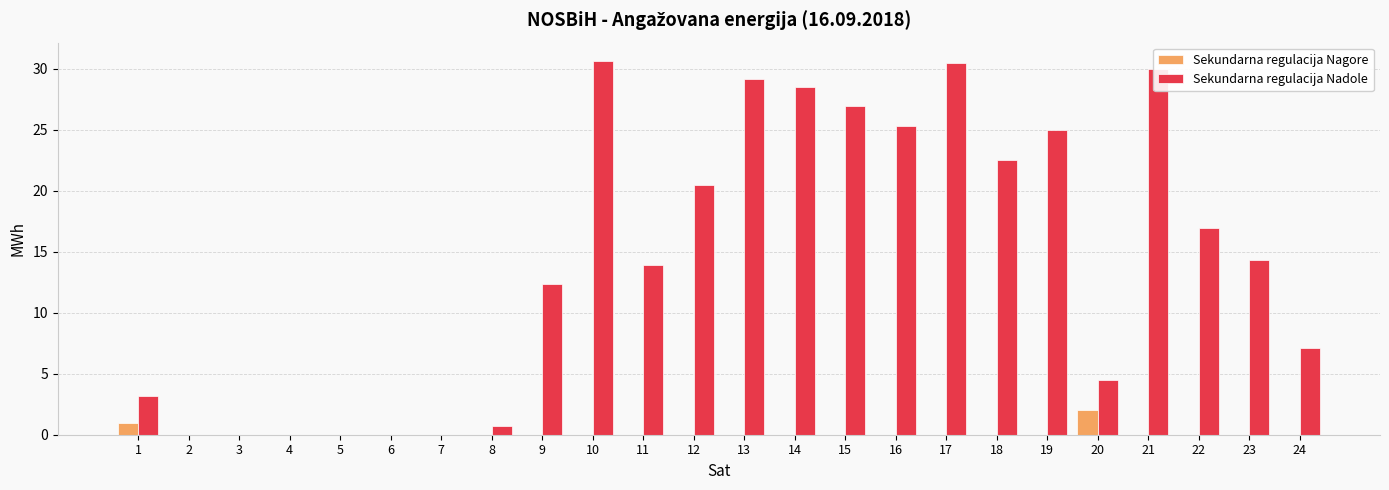

The value of Sekundarna regulacija Nadole at 7 is 0.0. True or false?

True